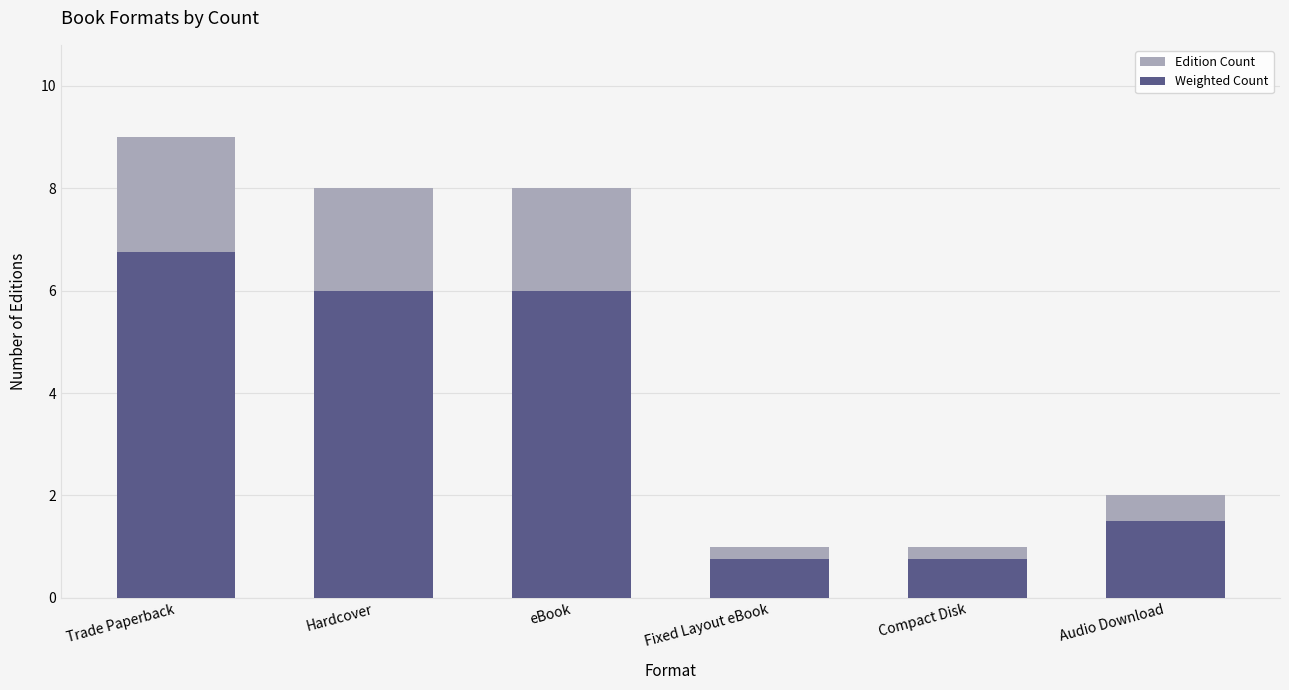

What is the maximum value for Weighted Count?

6.8